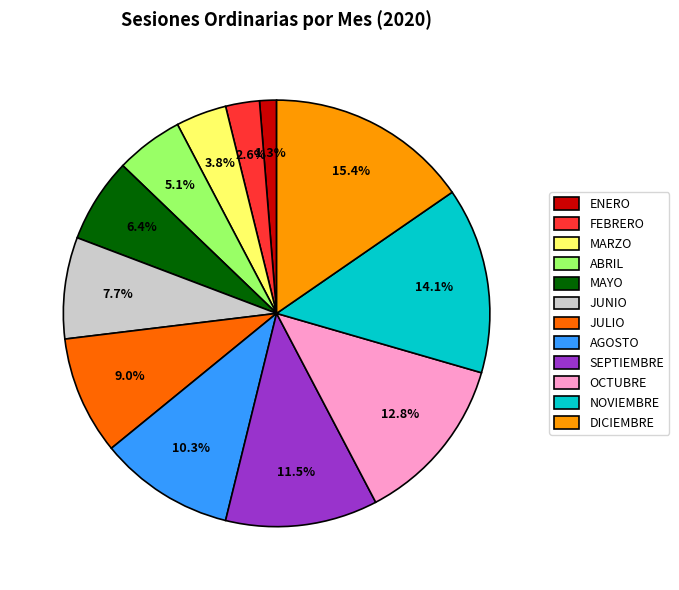

To the nearest percent, what percentage of the pie is OCTUBRE?

13%